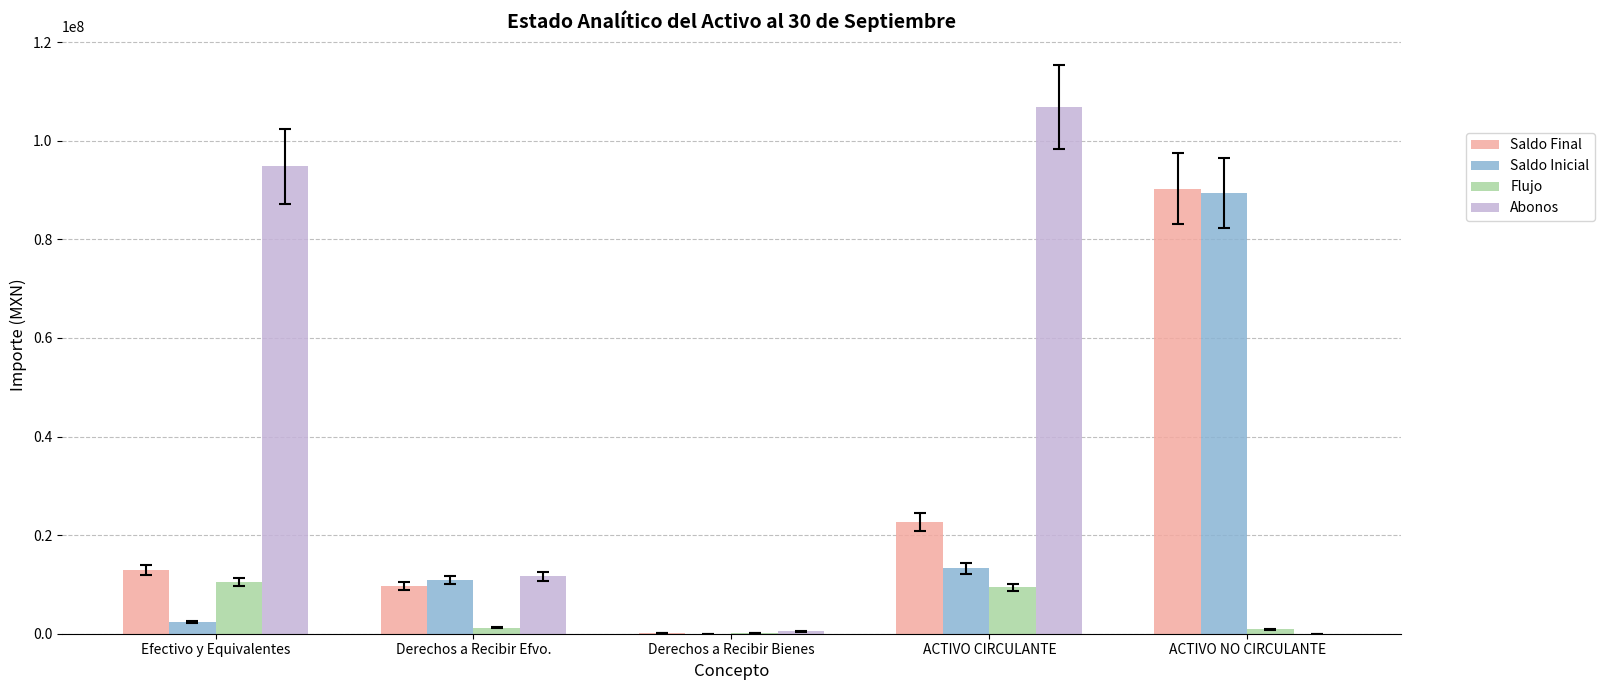

At which label does Saldo Final reach its peak?

ACTIVO NO CIRCULANTE